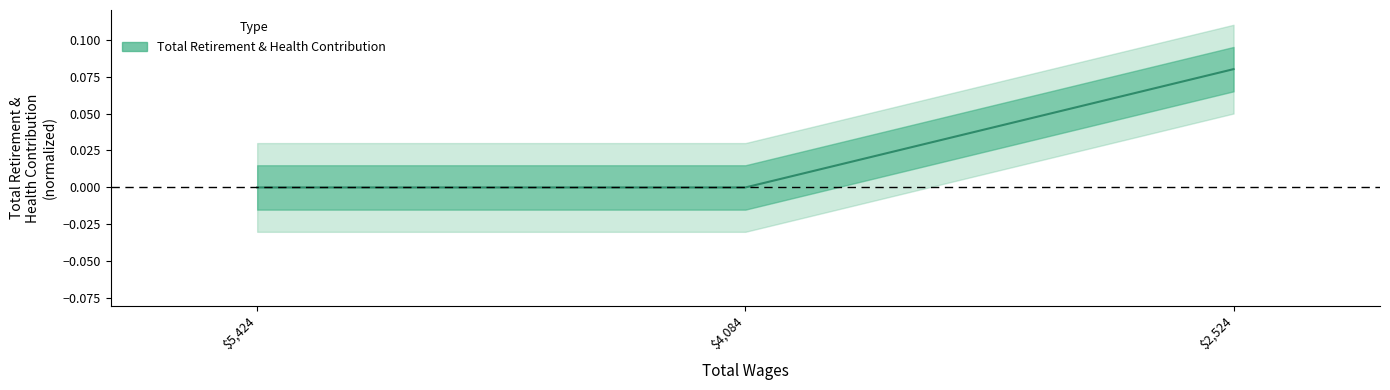

What is the label of the 2nd point from the right?

4084.0